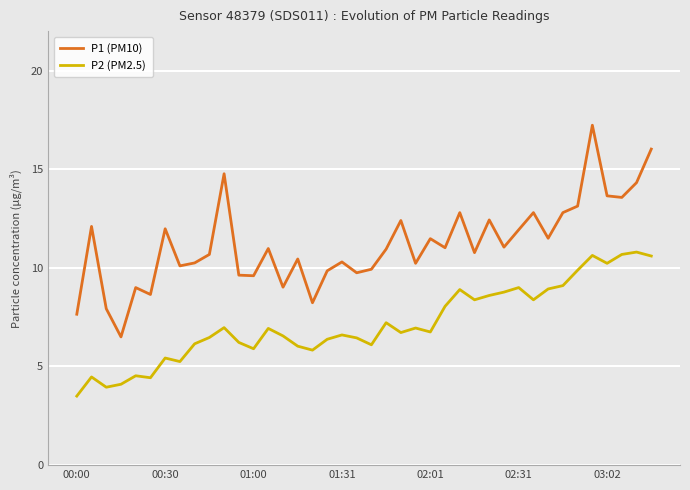

What is the minimum value shown in the chart?

3.5